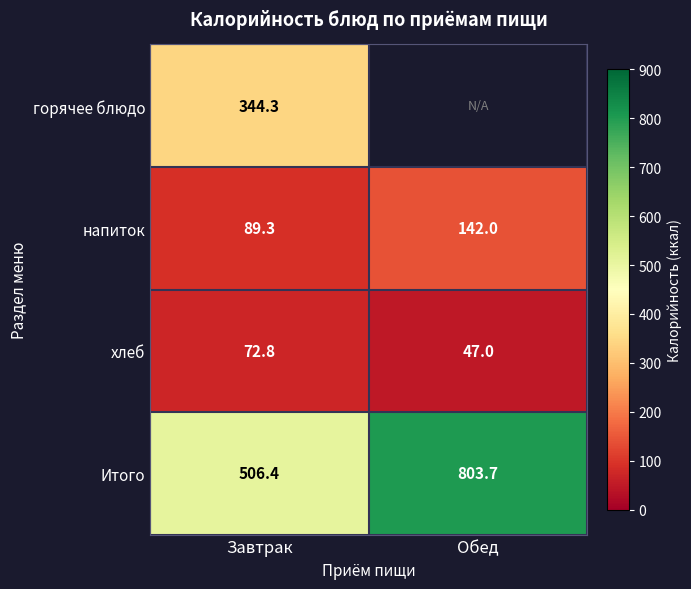

What is the sum of the хлеб values at Завтрак and Обед?

119.8